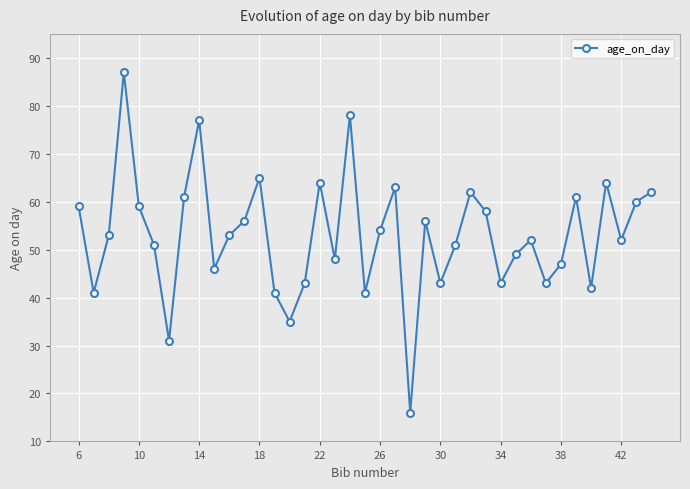

True or false: there are more than 0 points higher than both neighbors.

True